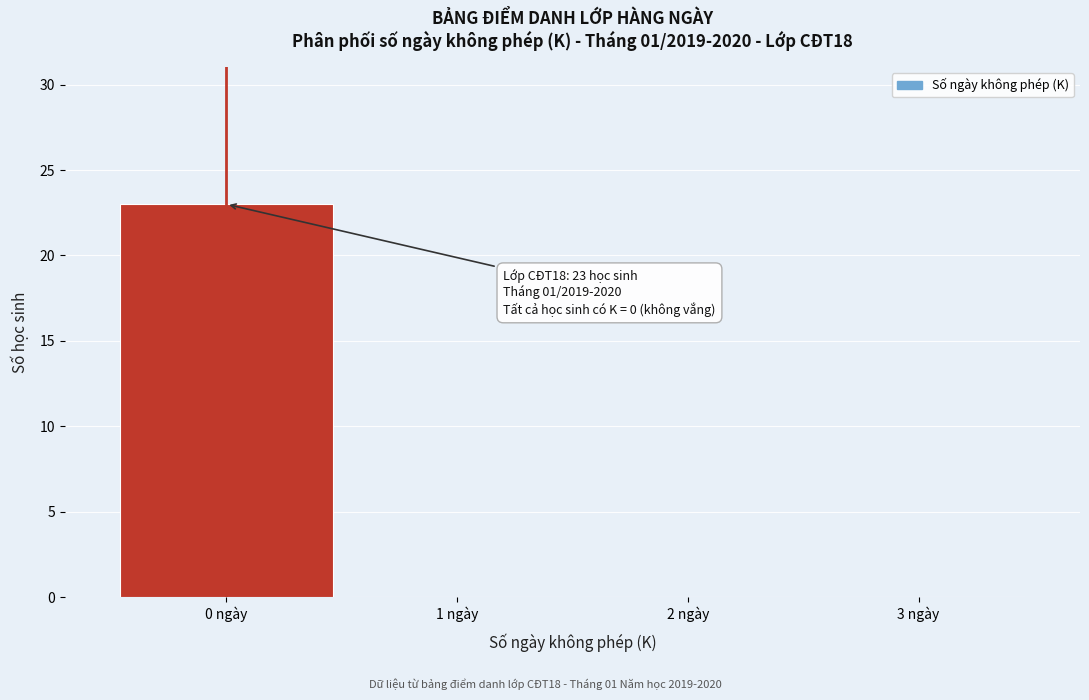

Over which range of the x-axis is the bar tallest?

-0.5 to 0.5